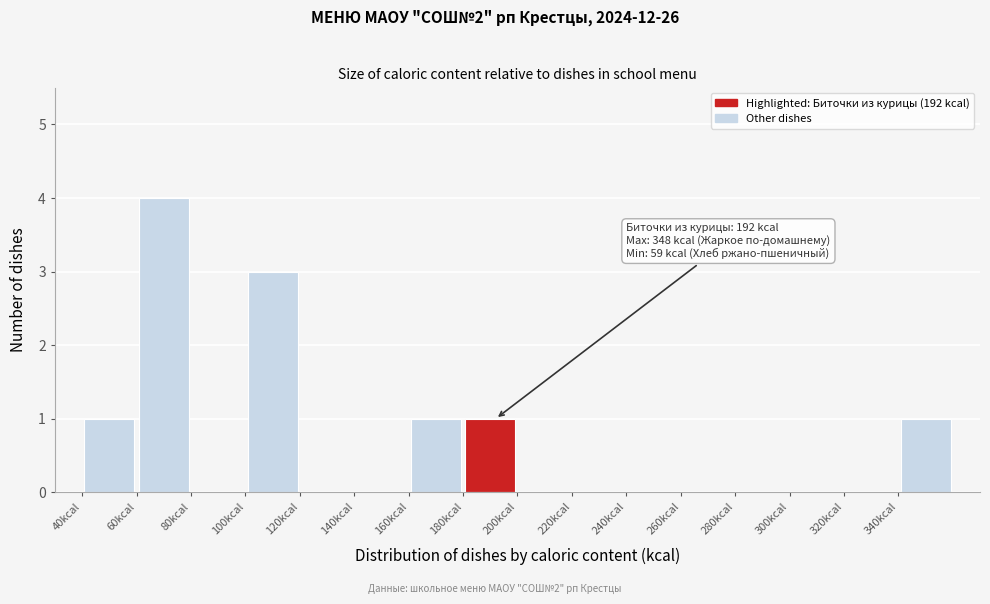

Which range on the x-axis has the tallest bar?

60 to 80